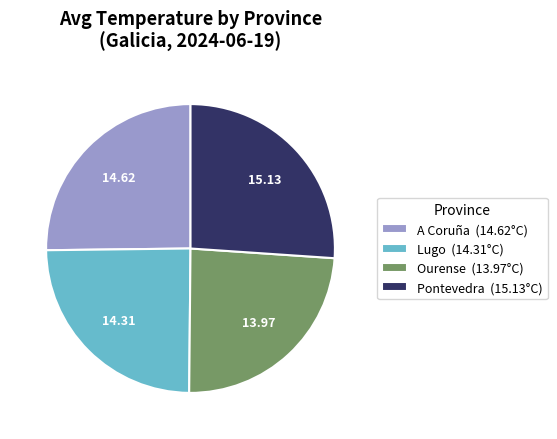

Is Pontevedra (15.13°C) the majority of the pie?

No